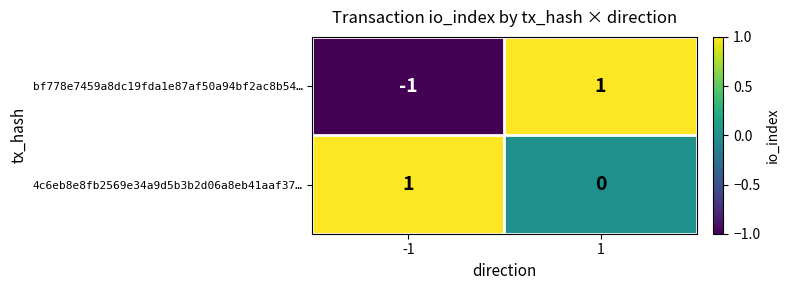

How many data points does each series have?

2